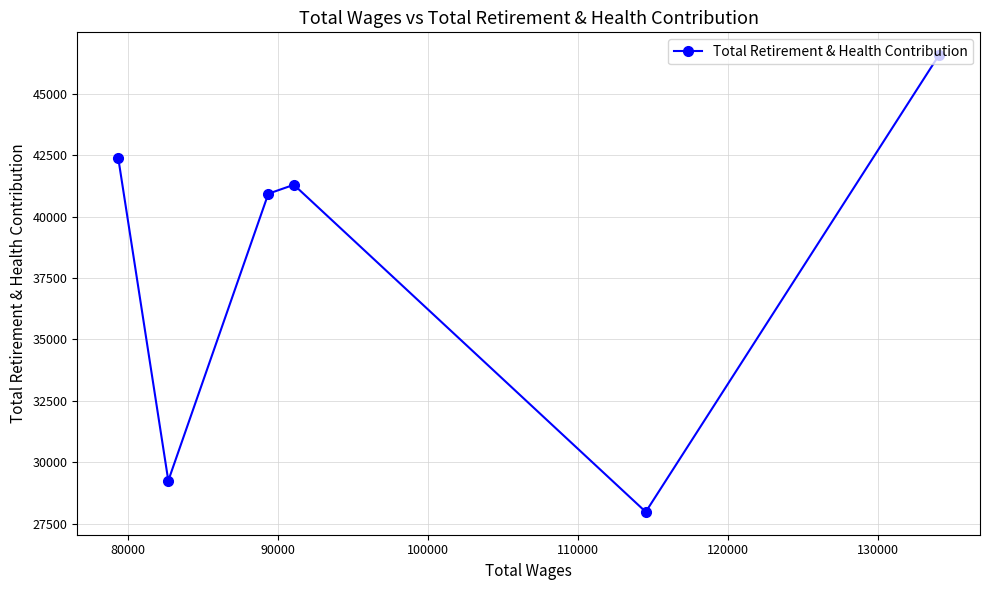

What is the sum of all values?

228385